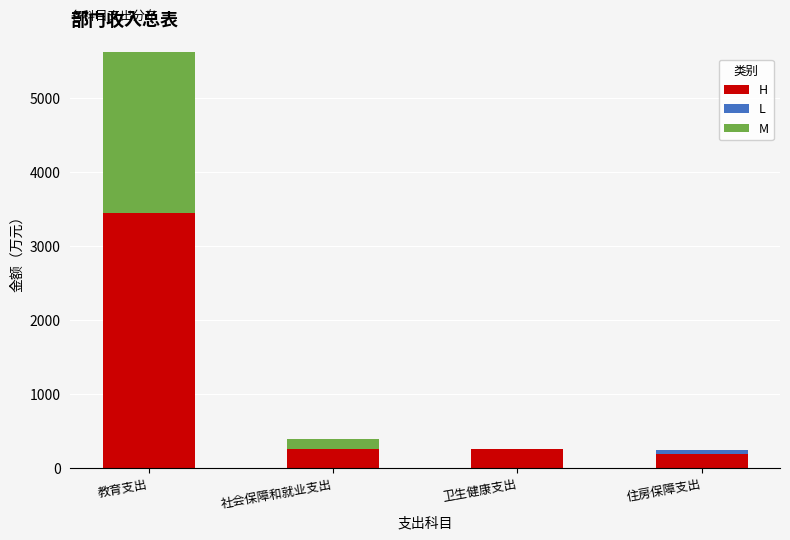

What is the sum of all H values?

4182.4